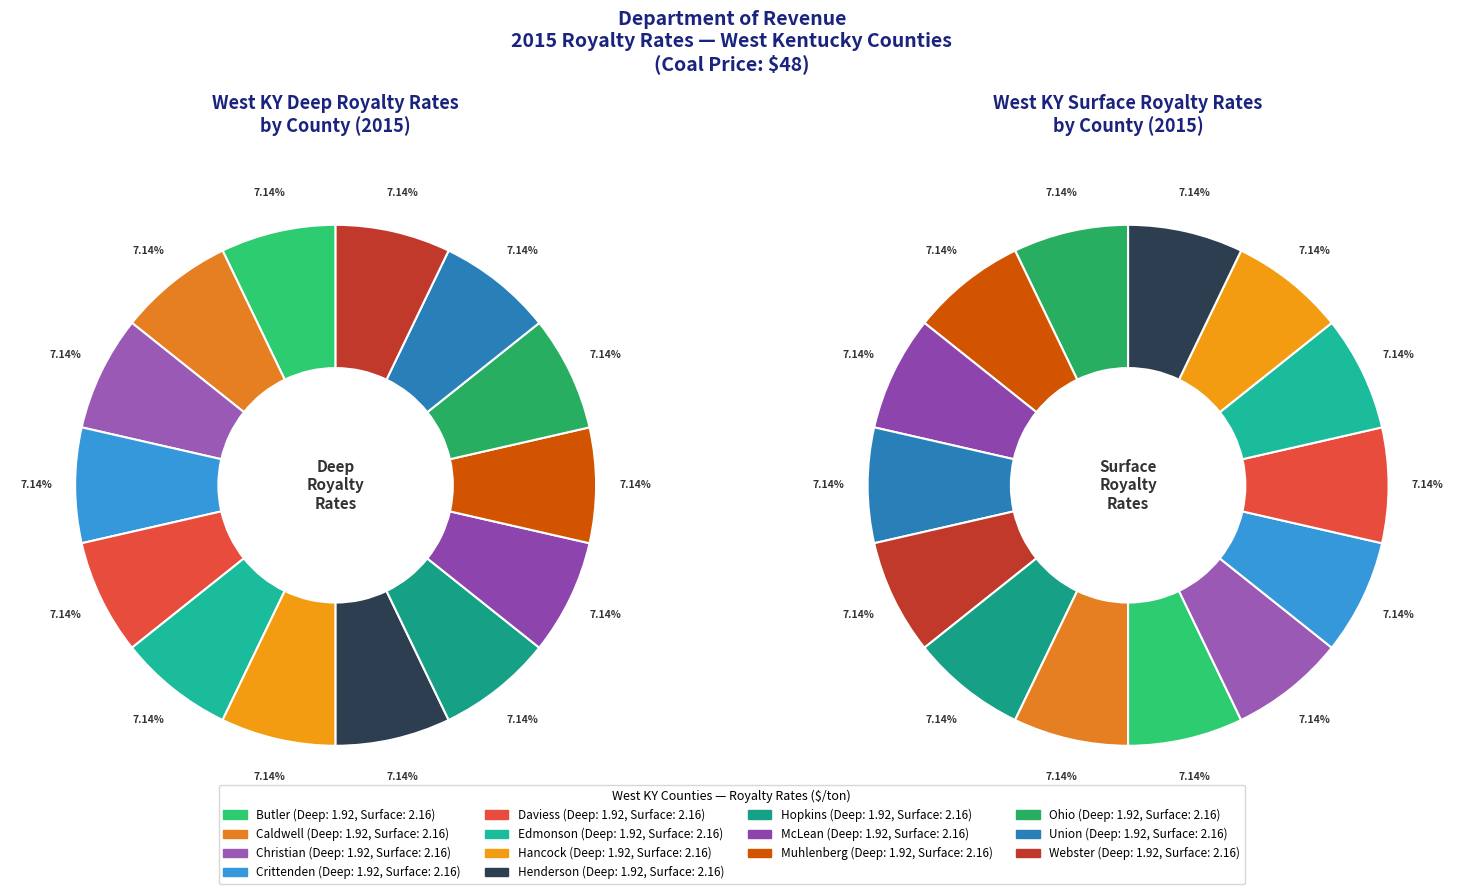

Is it true that values_deep is 1% of the pie?

False